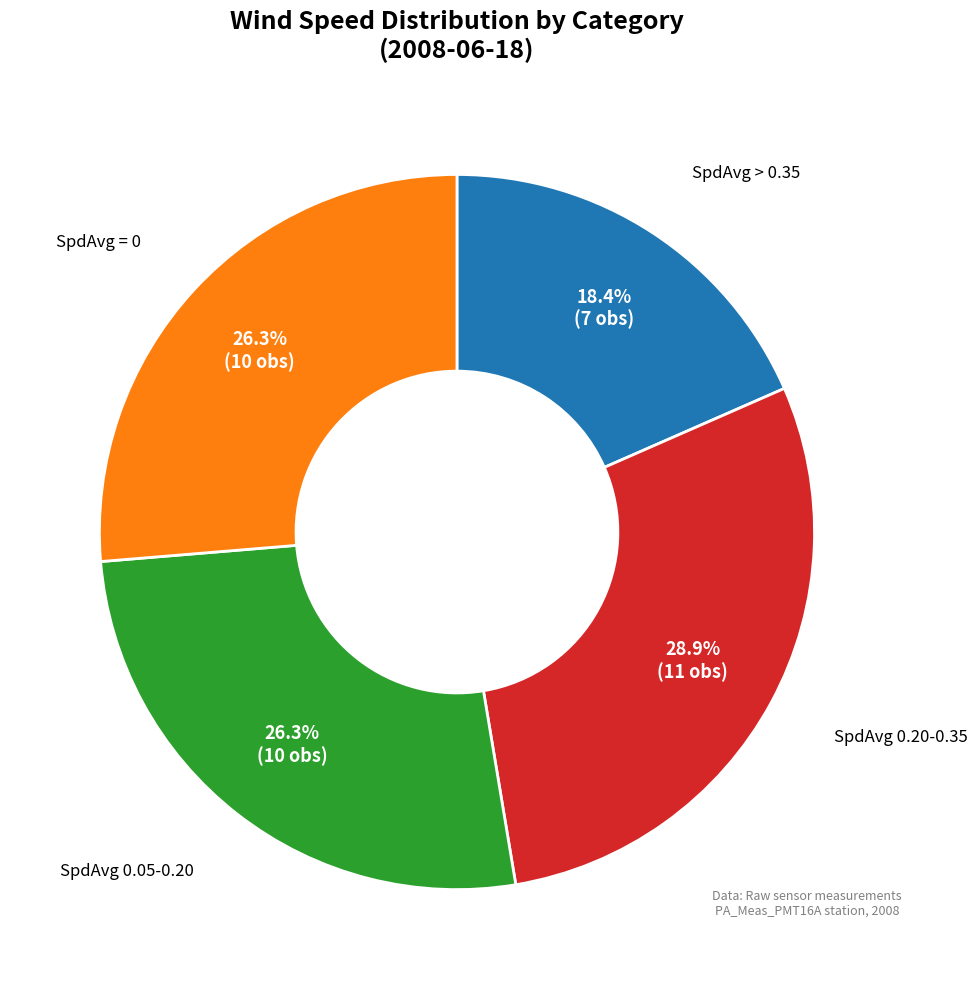

To the nearest percent, what is the average slice percentage?

25%